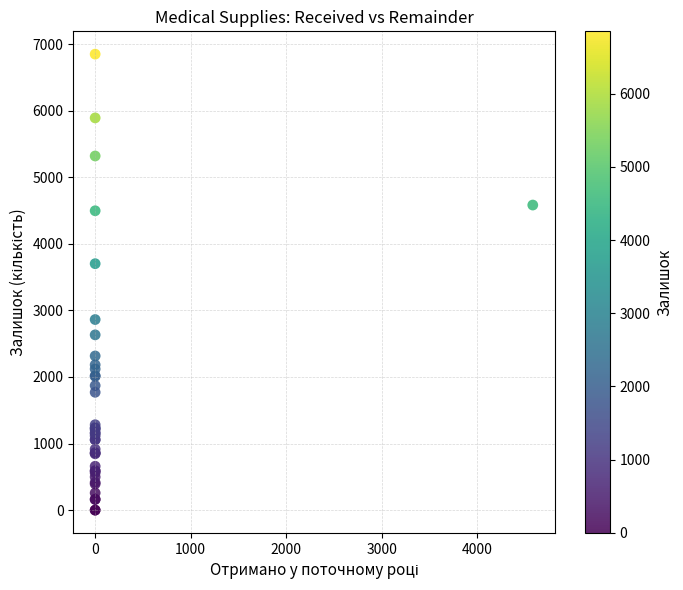

What Y value in the scatter plot is closest to 3425?

3702